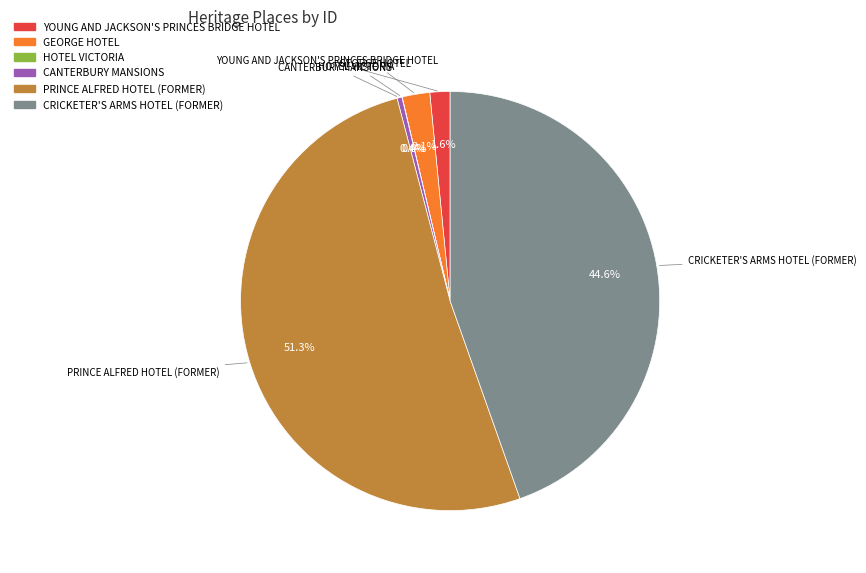

Is it true that YOUNG AND JACKSON'S PRINCES BRIDGE HOTEL is 13% of the pie?

False